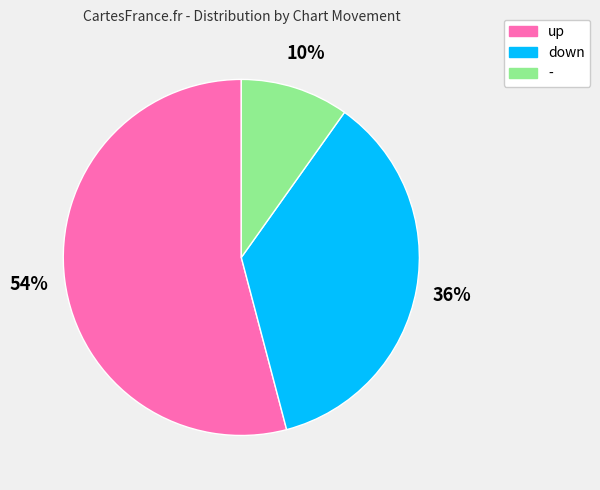

What is the largest slice in the pie chart?

up